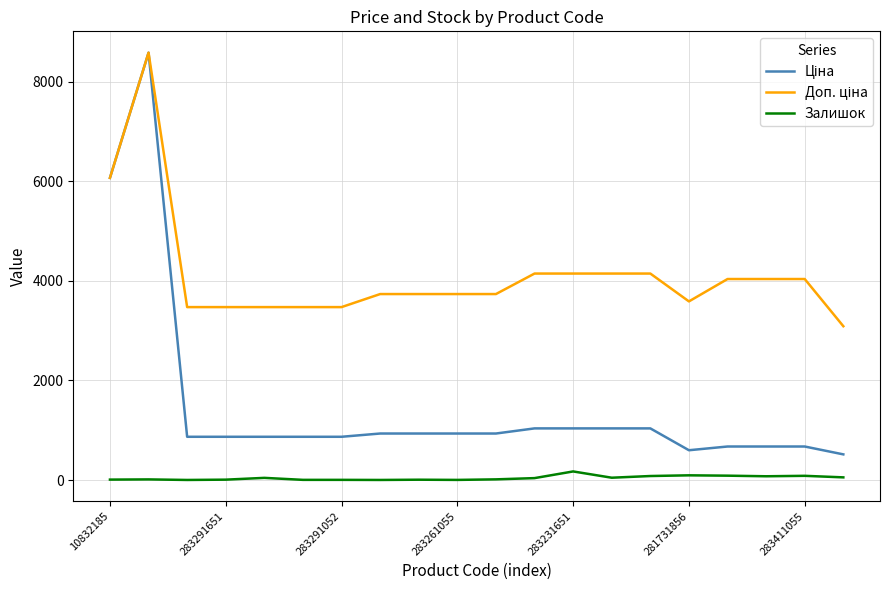

How many lines are shown in the chart?

3